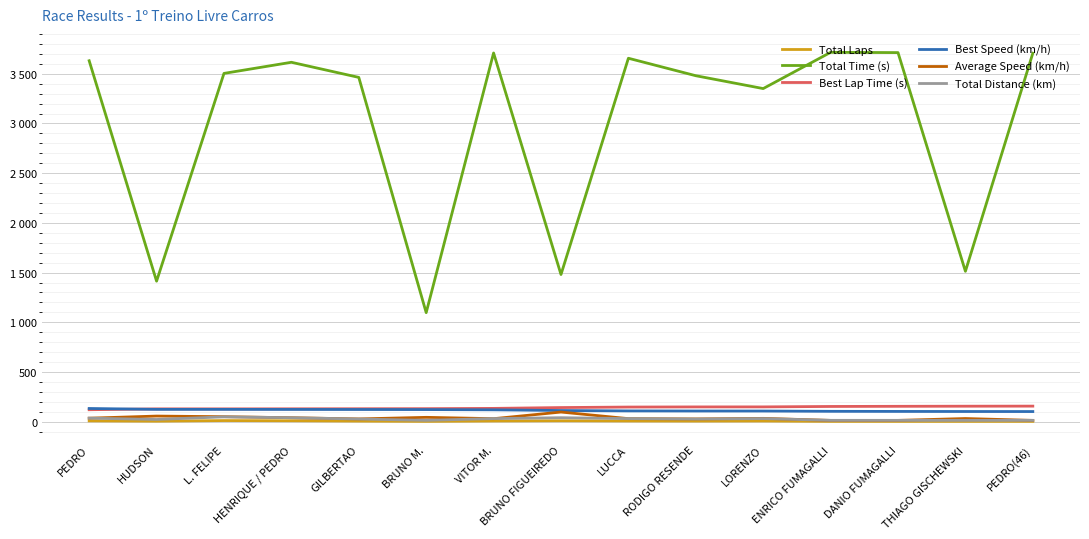

True or false: Average Speed (km/h) and Total Distance (km) intersect in this chart.

True